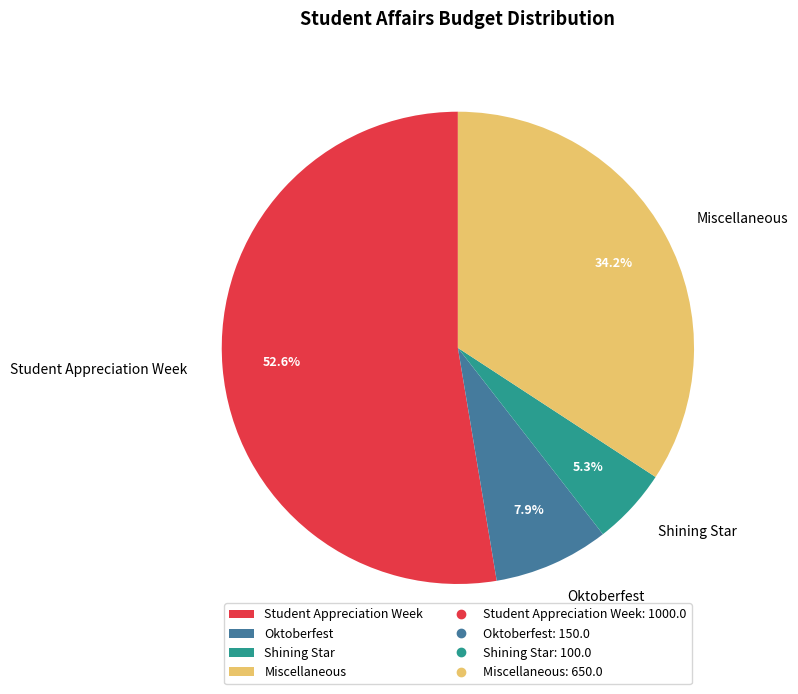

The Student Appreciation Week slice represents 53% of the pie. True or false?

True